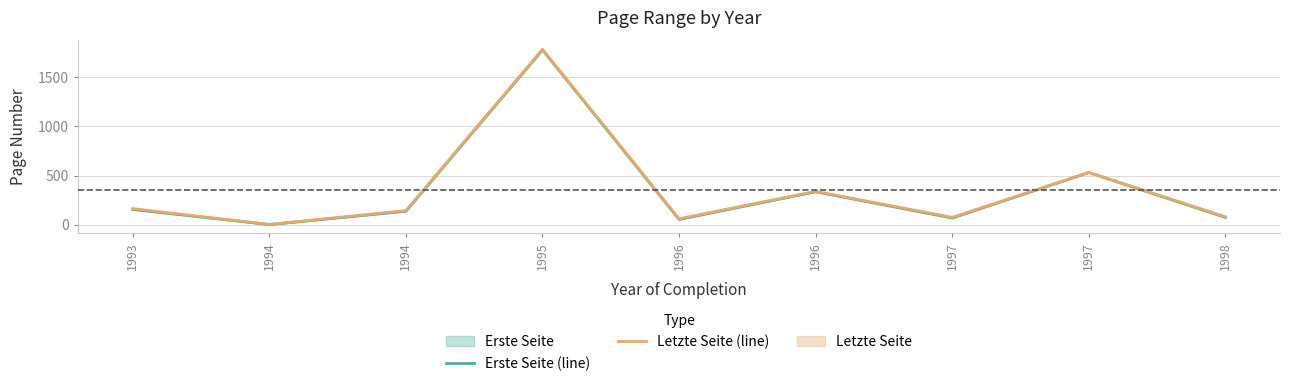

In Letzte Seite (line), how many points are lower than both neighbors (excluding endpoints)?

3